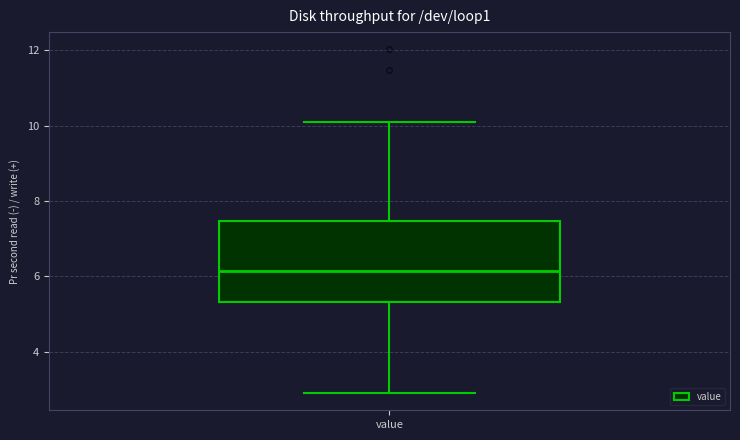

Transcribe this box plot: give where the median line is, the range the box spans, and where the two whiskers end, as read against the y-axis. The values are not printed on the chart, so give them approximately, as read against the axis.

median 6.2, box 5.4 to 7.4, whiskers 3.0 to 10.2